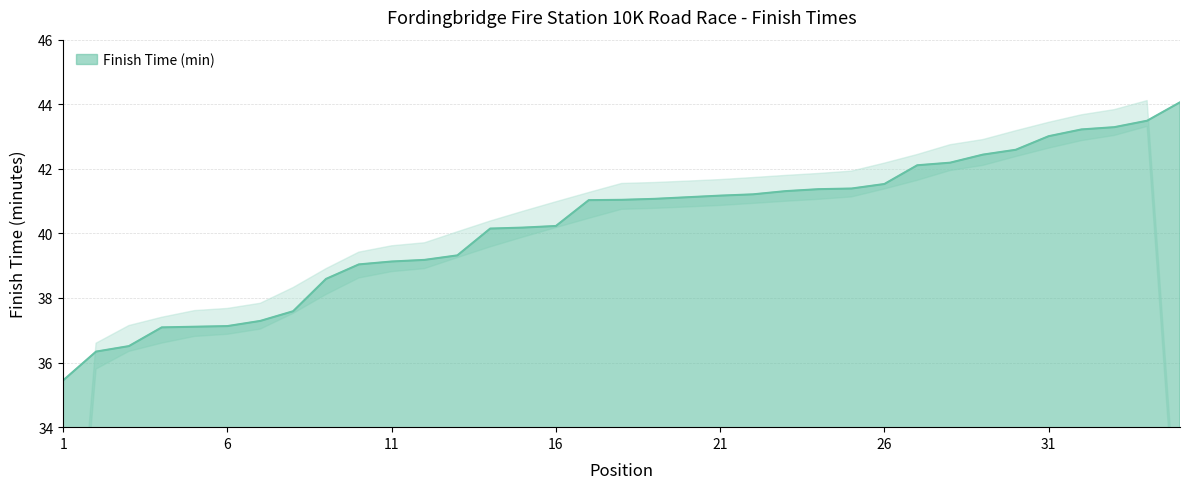

The value at 17 is 55.5. True or false?

False